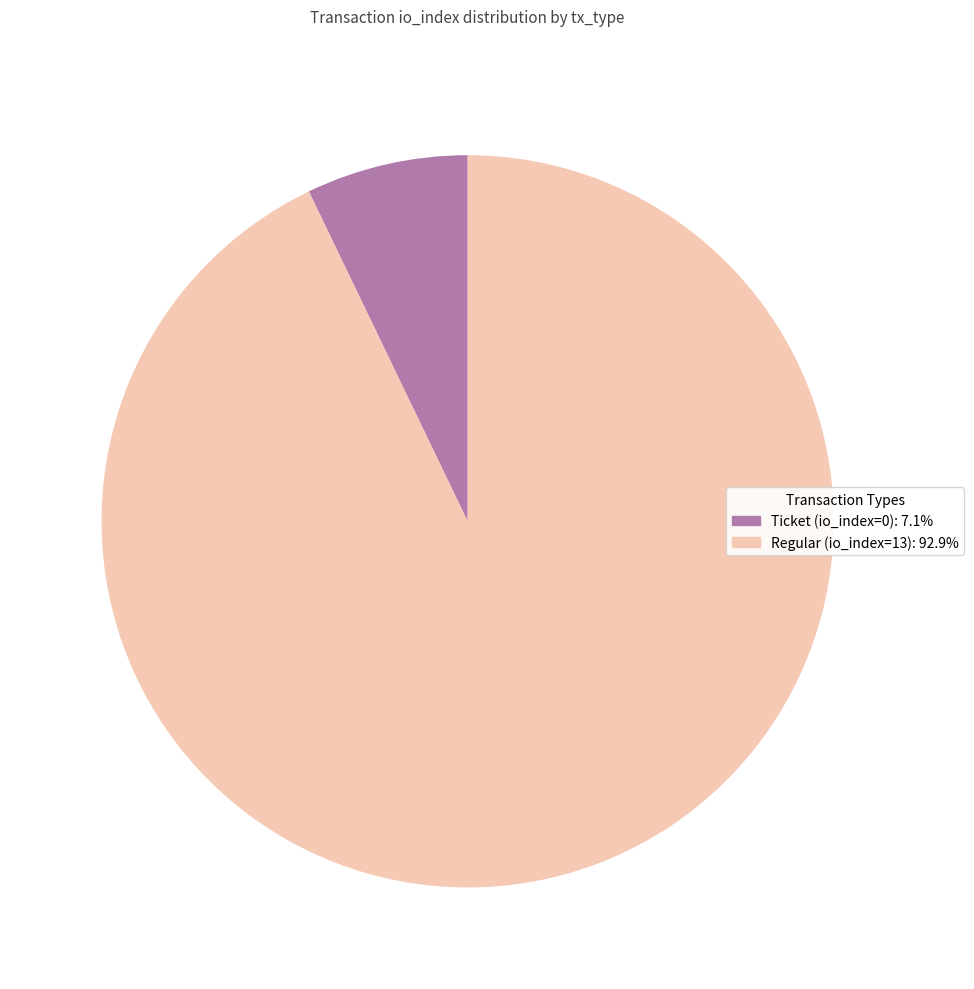

Rank the categories by value from highest to lowest.

Regular (io_index=13), Ticket (io_index=0)